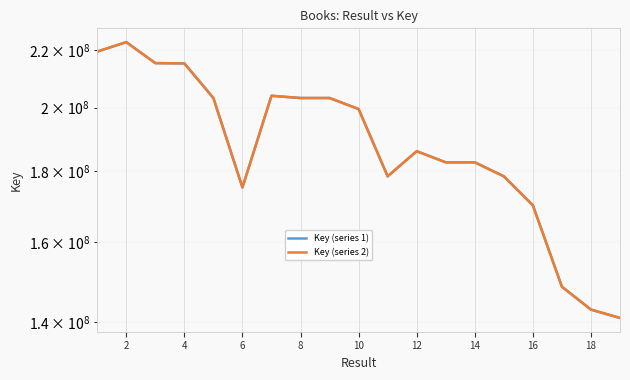

Which series has the widest spread of values?

Key (series 1)